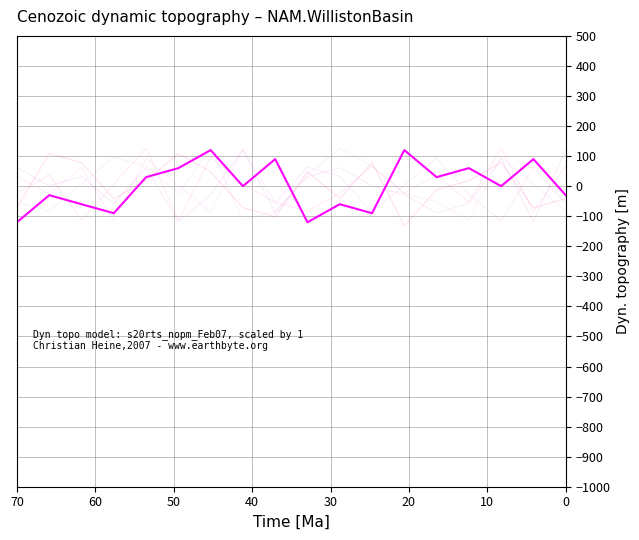

What is the maximum value for col_7?

108.3